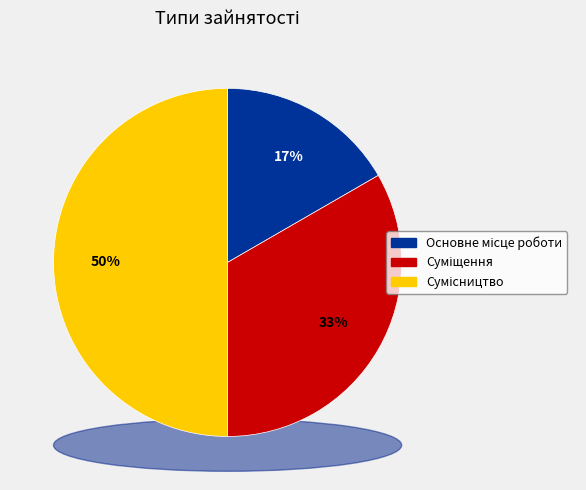

Which slice is the smallest?

Основне місце роботи